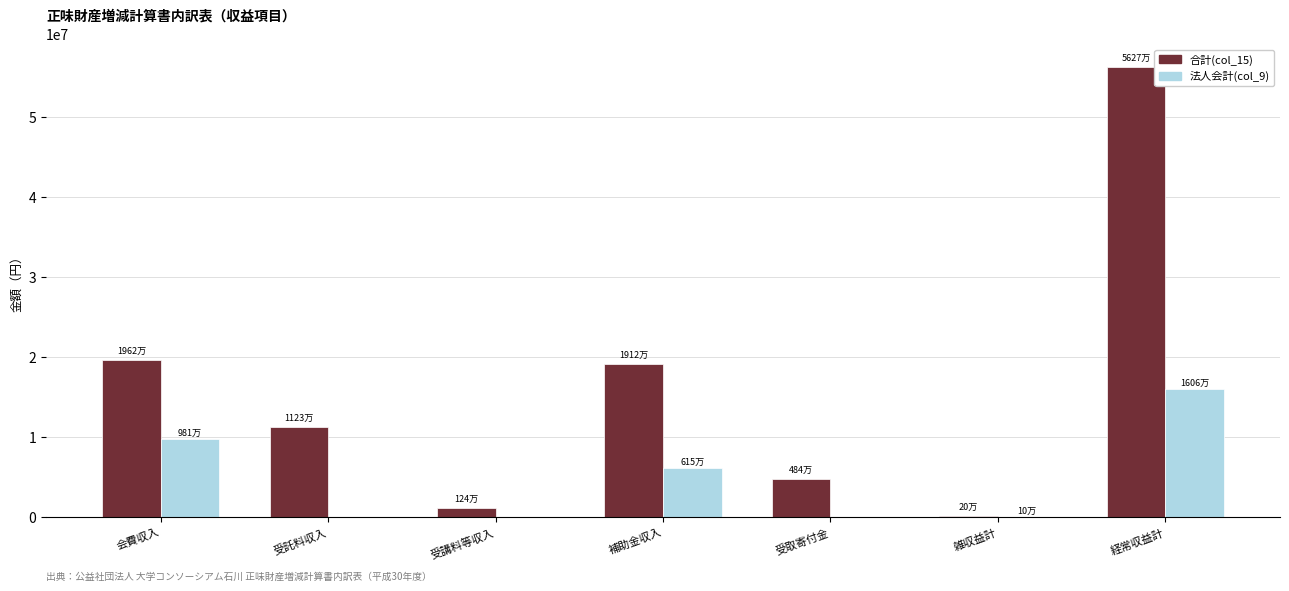

At which category is the sum across all series the highest?

経常収益計